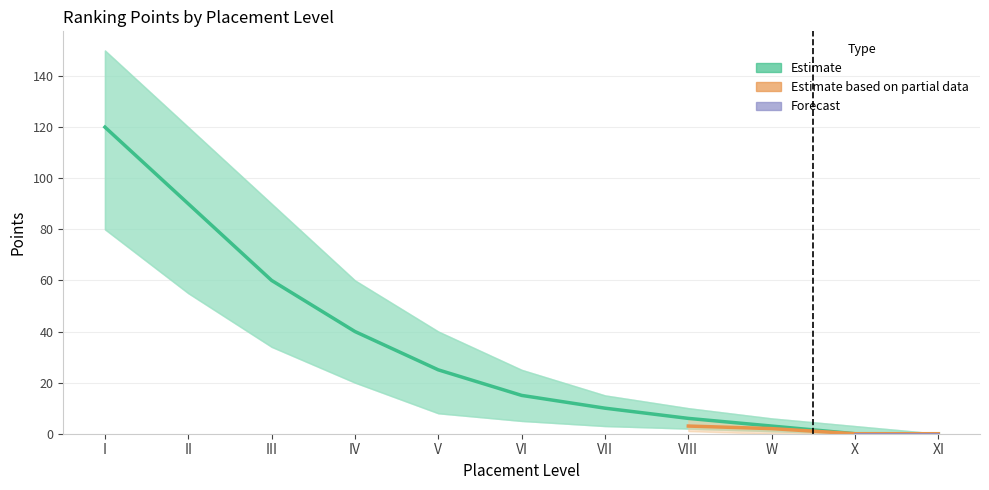

True or false: A_rank2 and A_rank1 intersect in this chart.

False